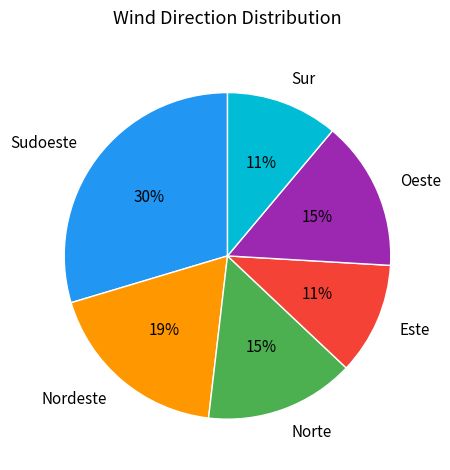

Does any single category account for the majority?

No